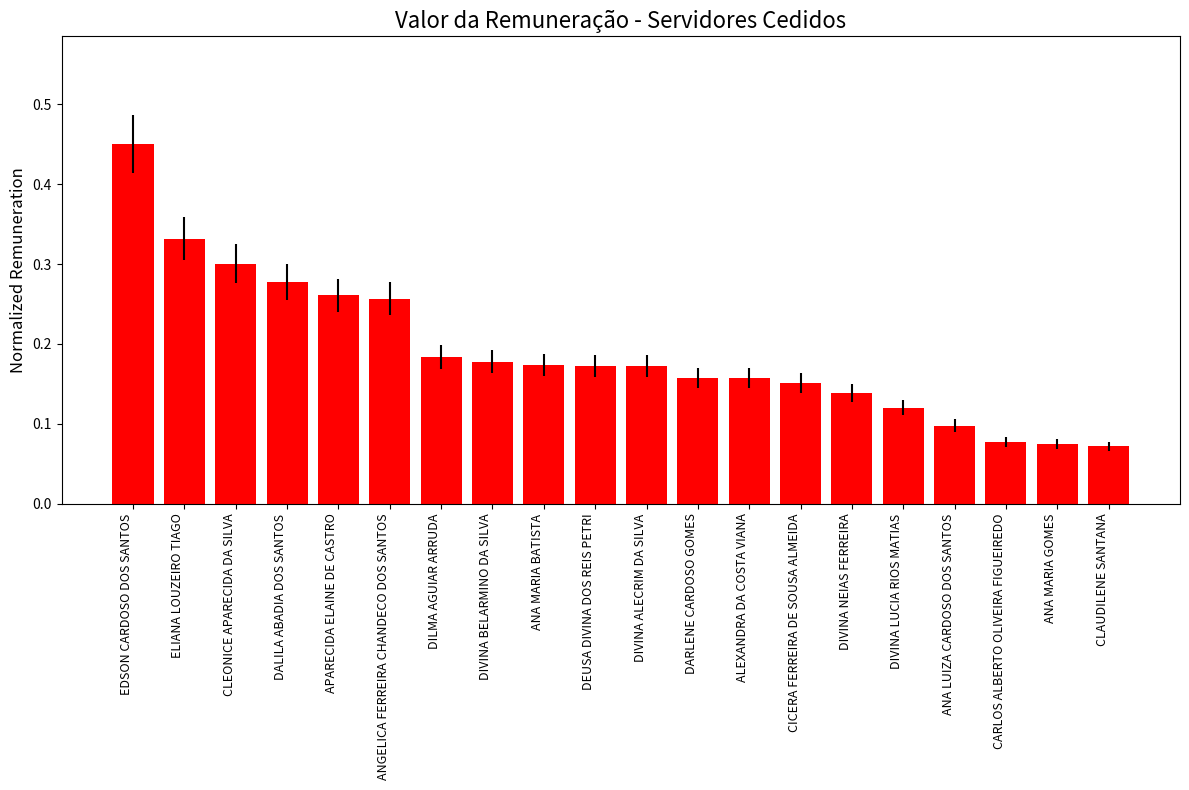

The chart shows a value of 0.3 at APARECIDA ELAINE DE CASTRO. True or false?

True